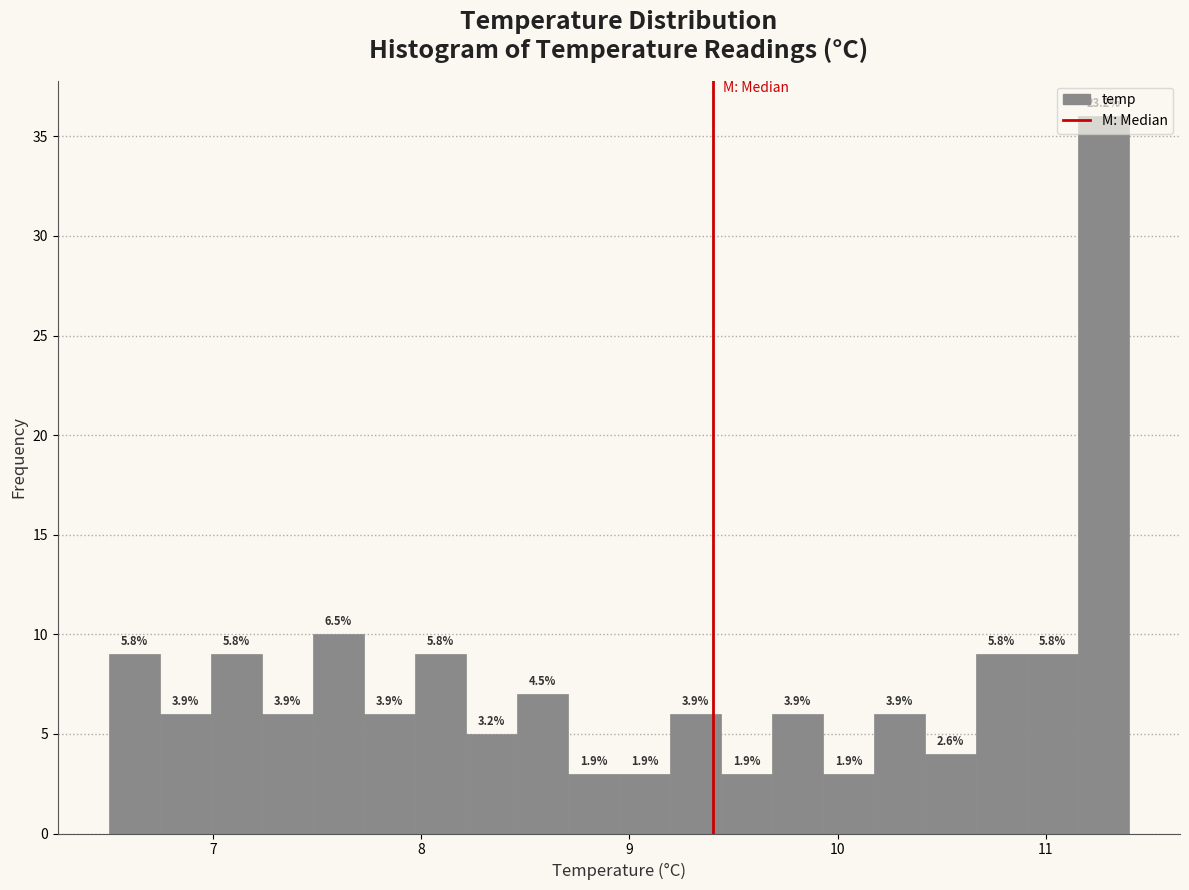

Read against the x-axis, roughly where is the centre of the tallest bar?

11.3